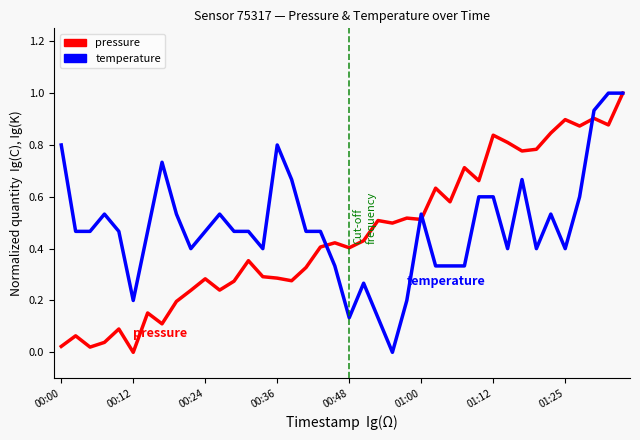

What is the highest value of the pressure series?

1.0